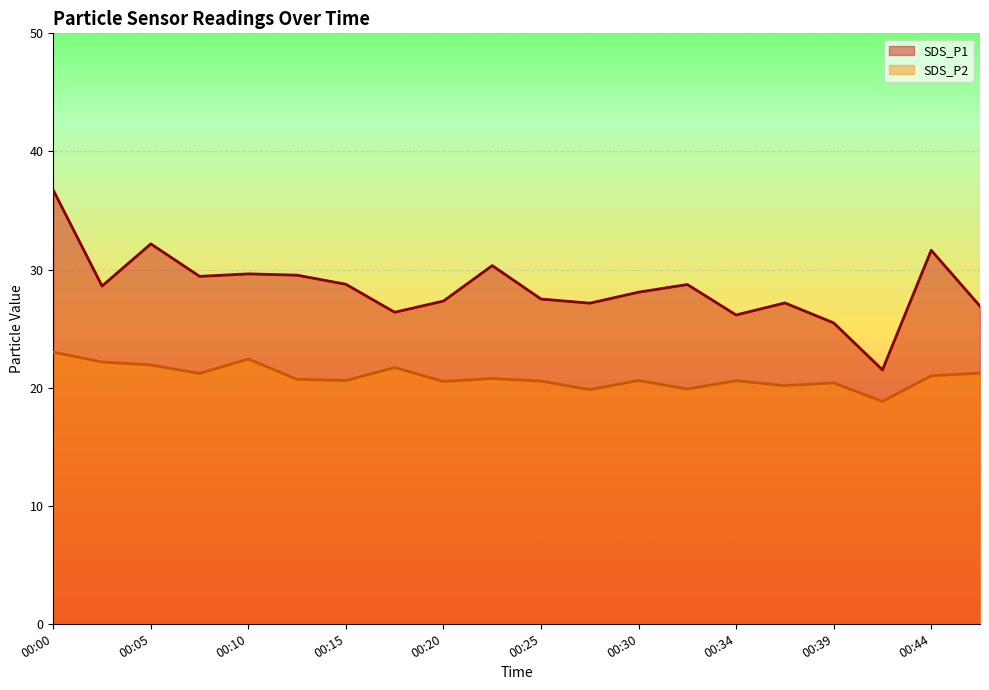

What is the greatest value displayed?

36.7